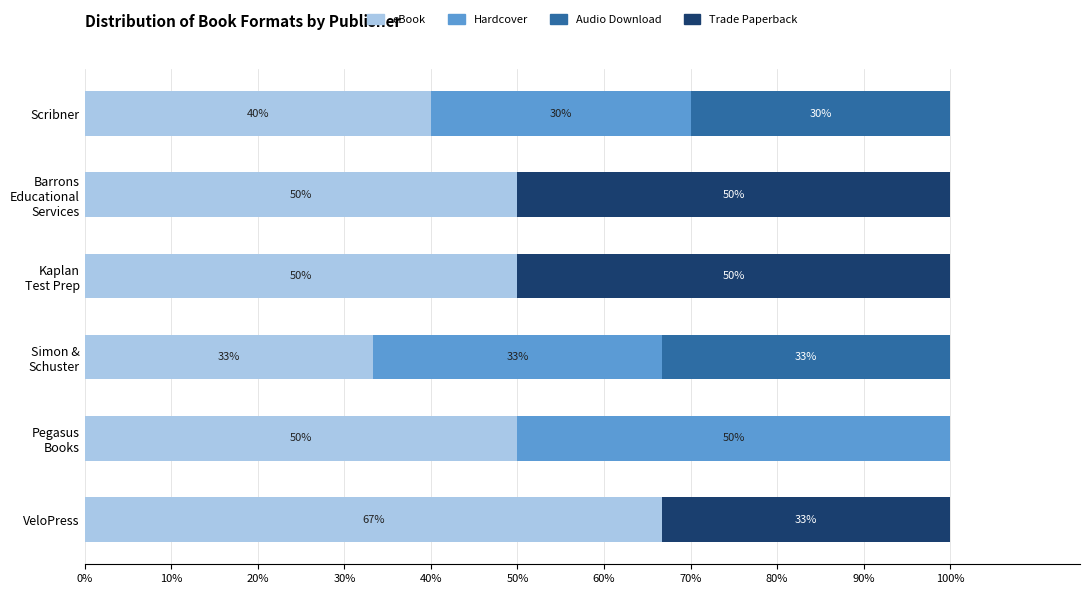

Read the eBook value at VeloPress.

66.7